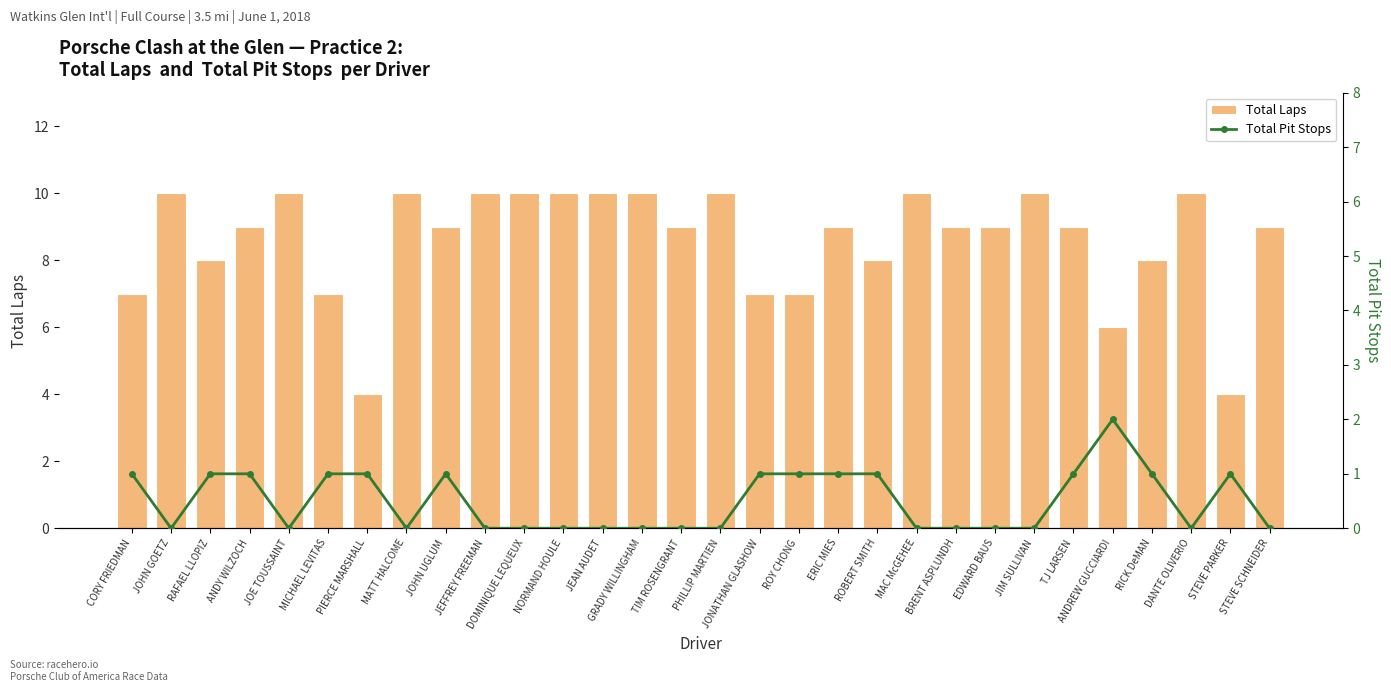

What is the total value across all series at MAC McGEHEE?

10